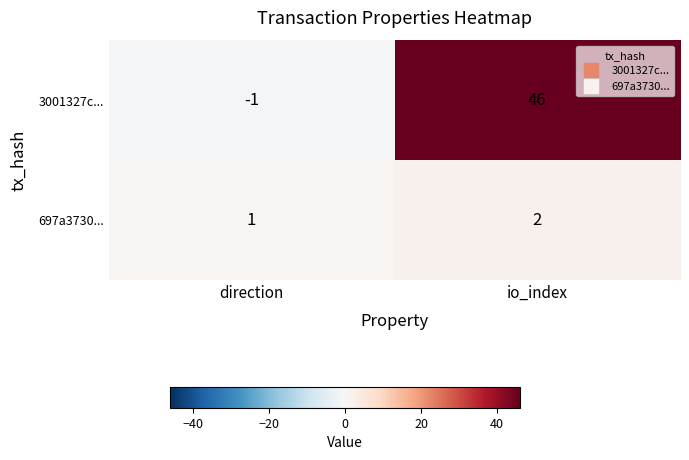

Reading left to right, what are all the values shown in this chart?

3001327c...: direction=-1	io_index=46
697a3730...: direction=1	io_index=2